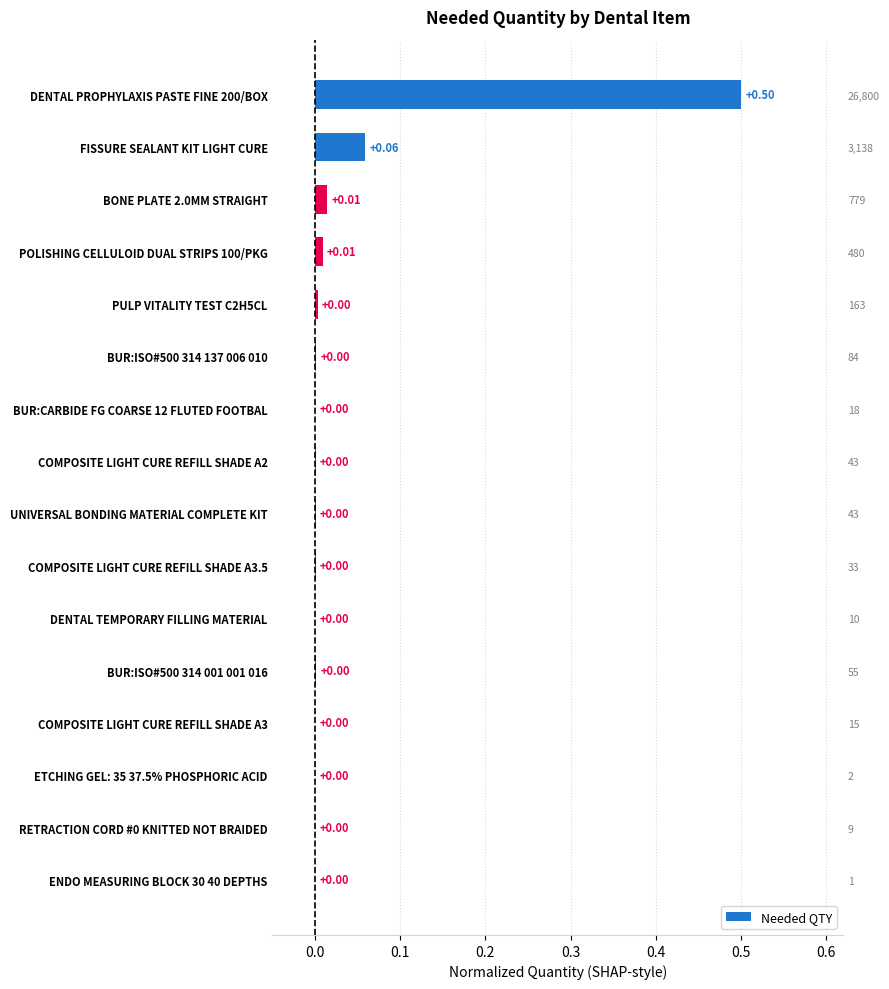

Are the bars grouped side by side (vs. stacked)?

No